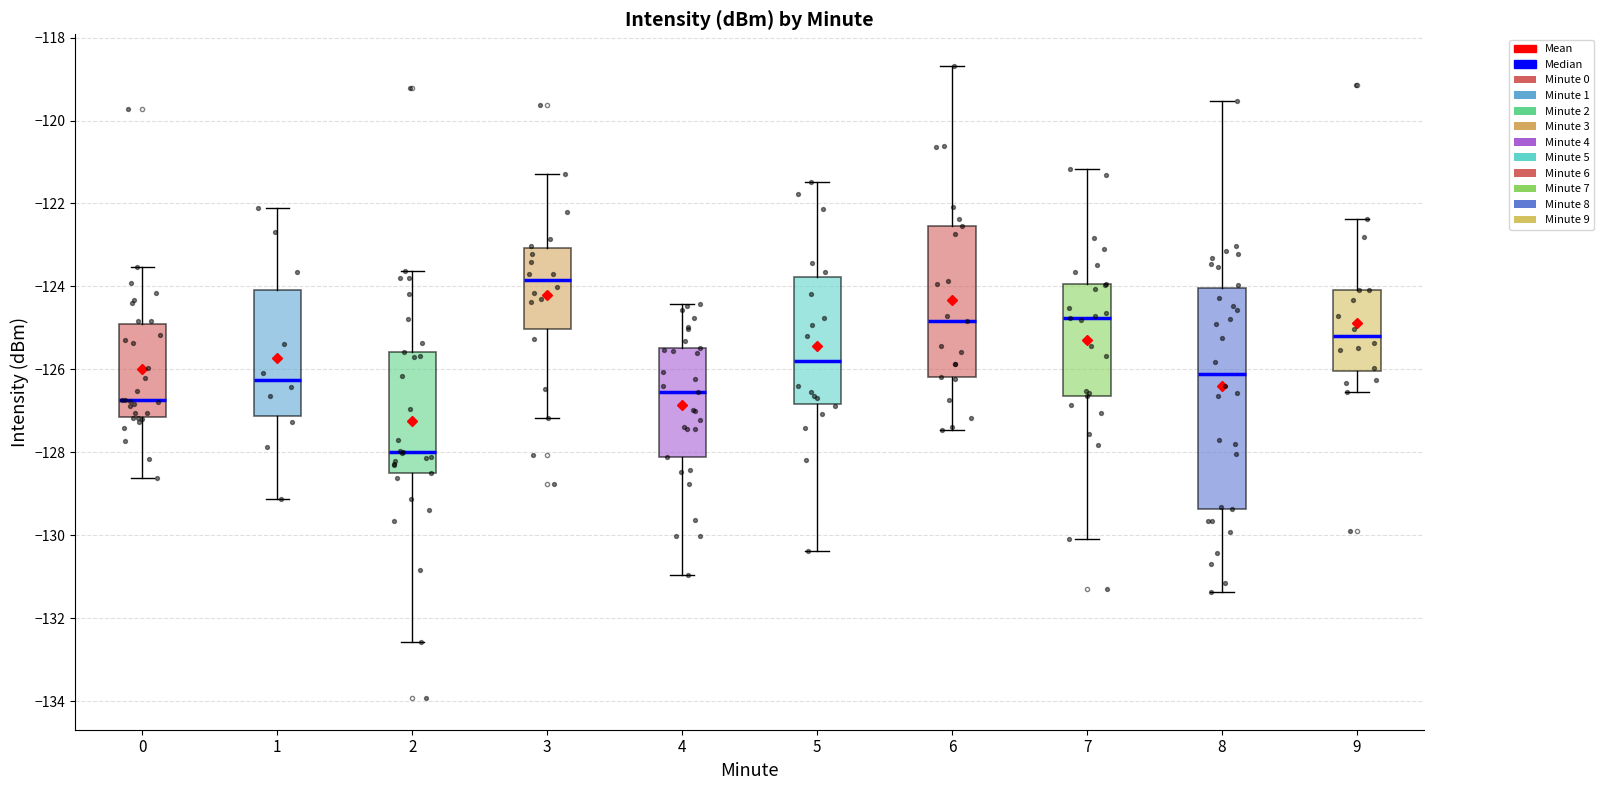

Where does the lower whisker of the box at x = 4 end on the y-axis? The values are not printed on the chart, so give them approximately, as read against the axis.

-131.0